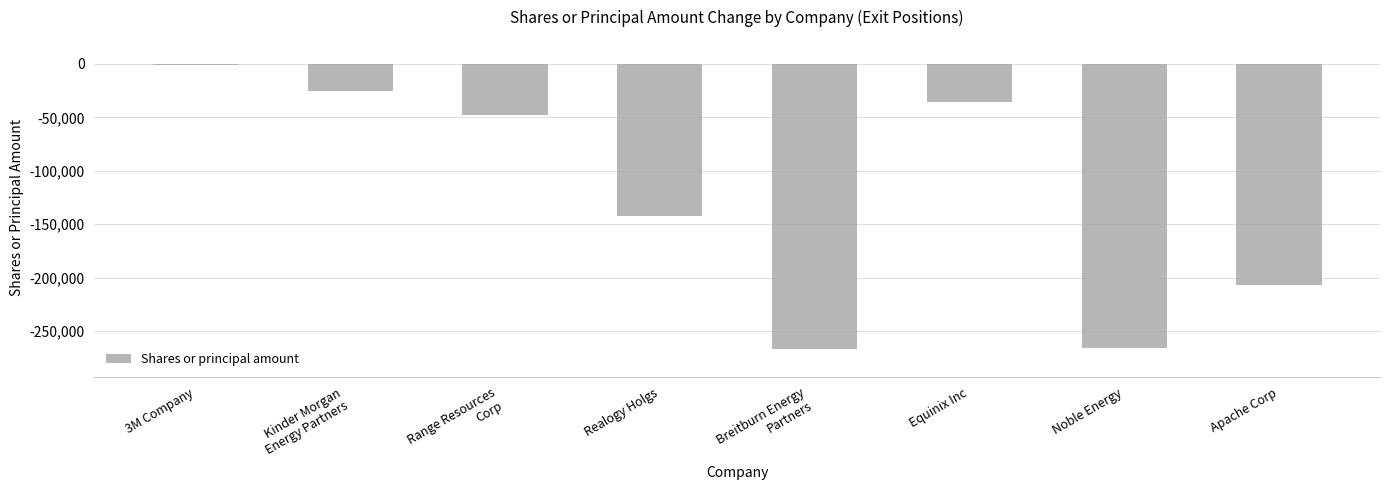

What is the average value?

-124107